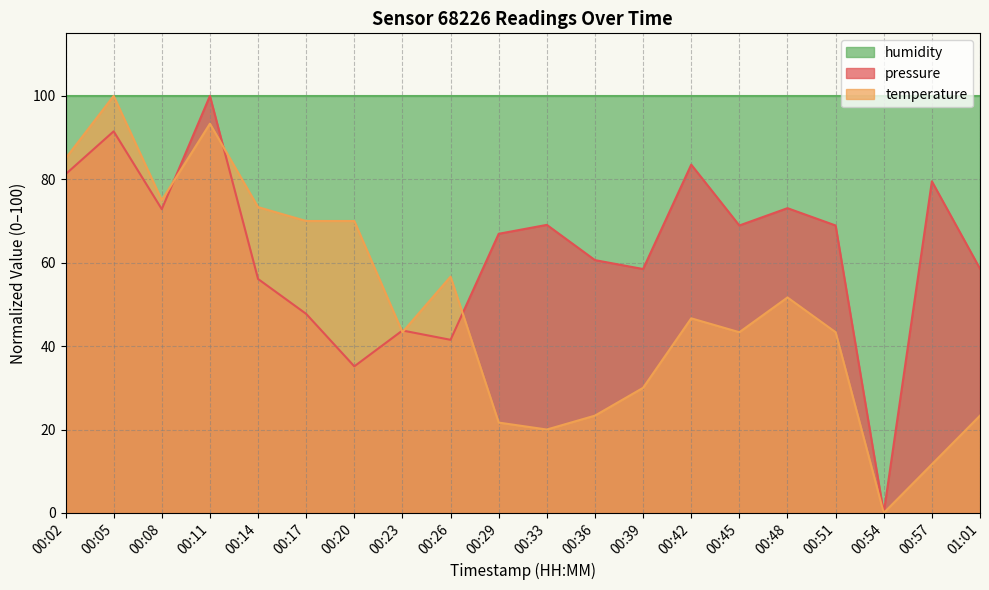

What is the label of the 15th point from the left?

00:45